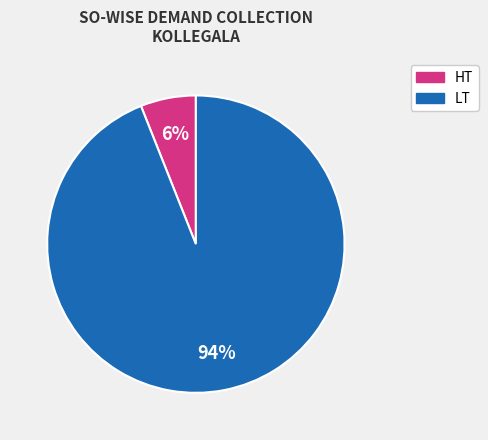

Is there any slice that represents more than half of the pie?

Yes